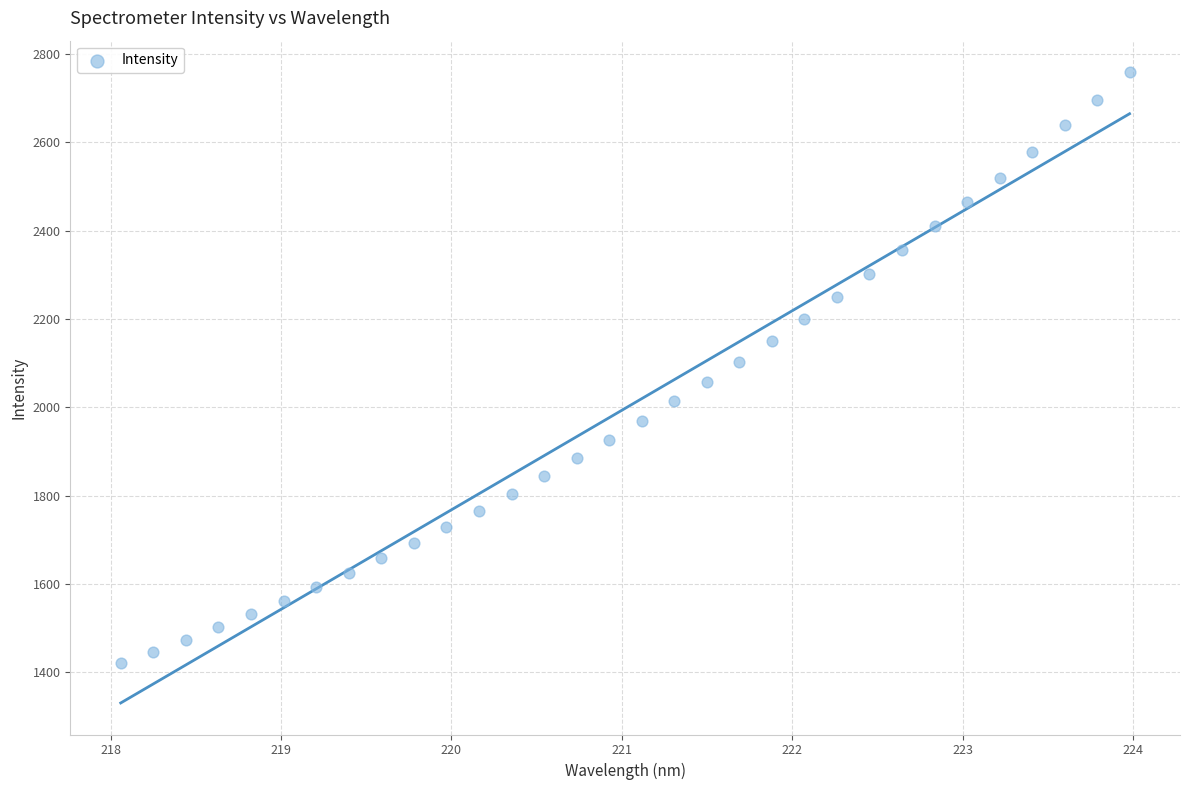

What is the range of X values (max minus min)?

5.9